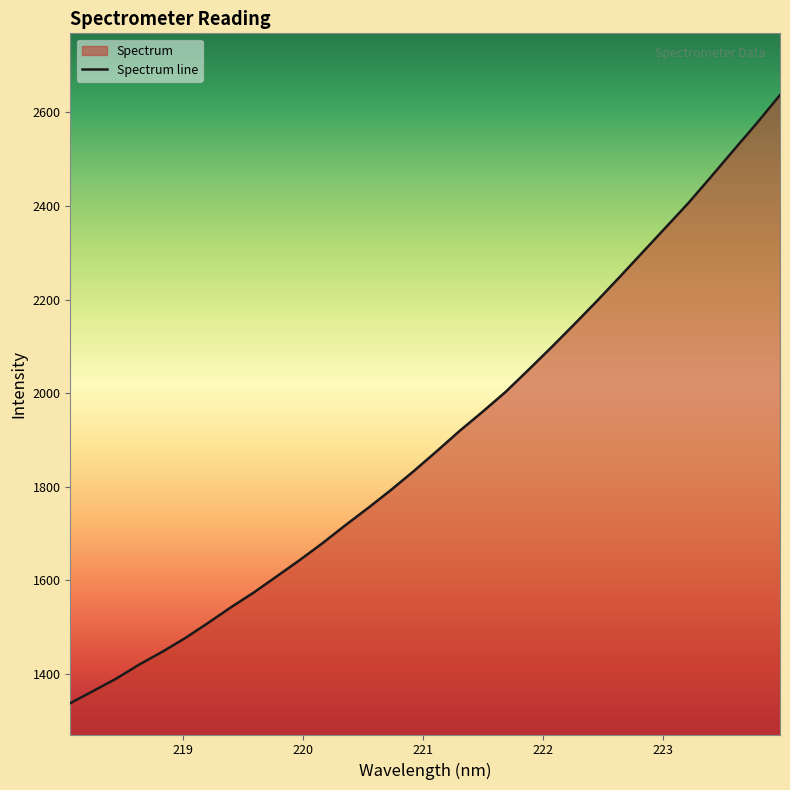

What is the difference between the maximum and minimum values?

1299.1